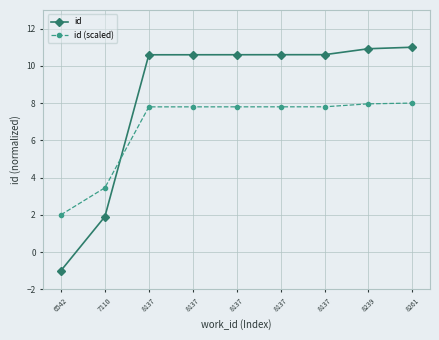

How many series are shown in this chart?

2